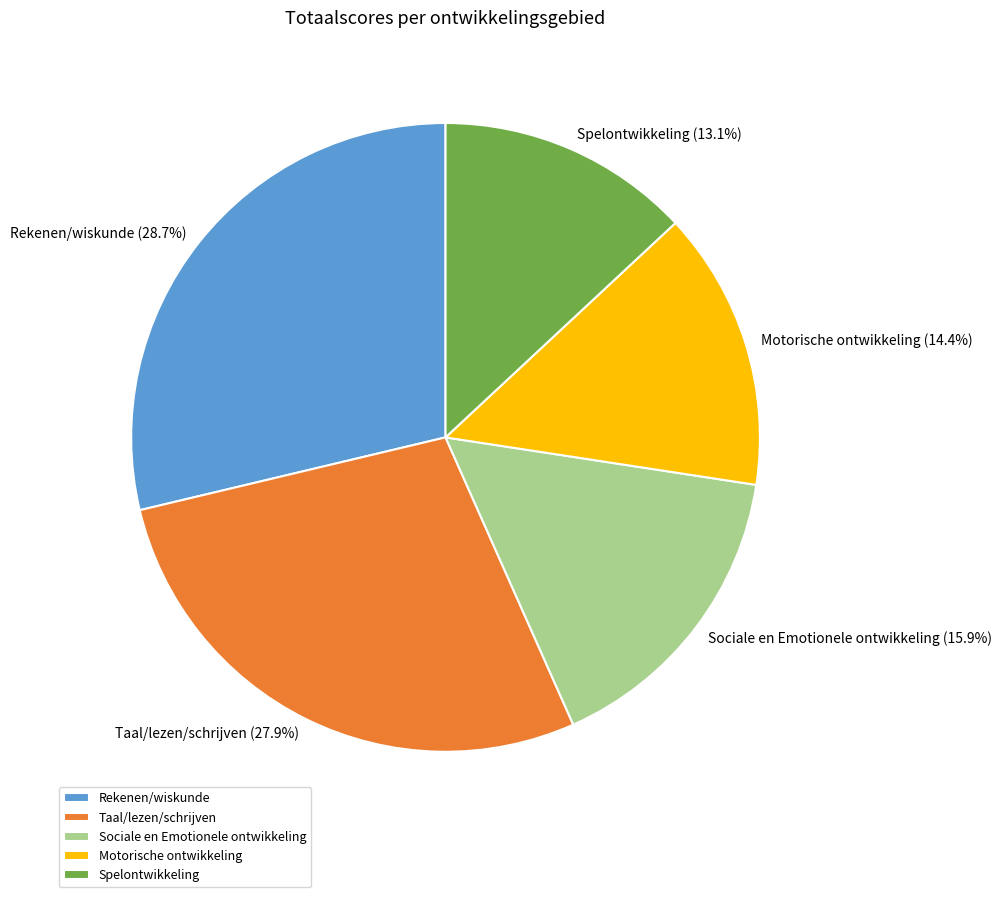

Rank the categories by value from lowest to highest.

Spelontwikkeling, Motorische ontwikkeling, Sociale en Emotionele ontwikkeling, Taal/lezen/schrijven, Rekenen/wiskunde